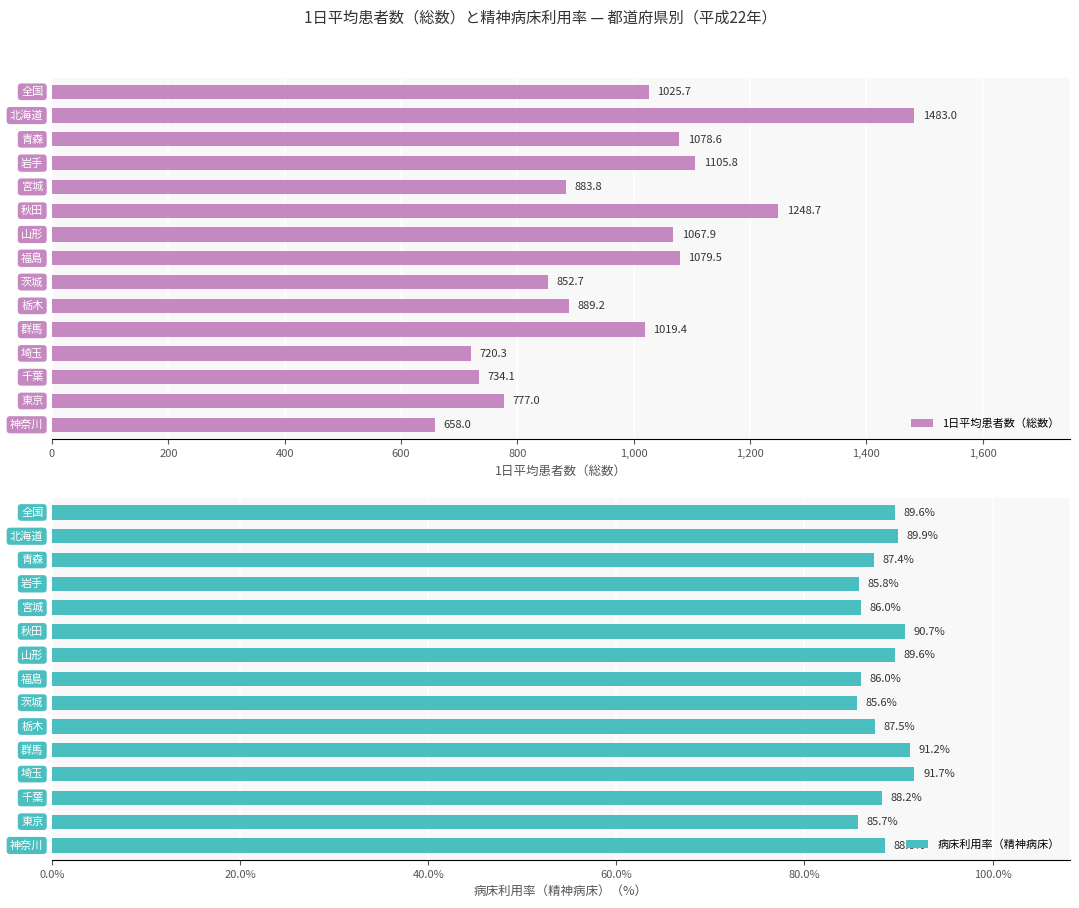

What is the lowest value of the 1日平均患者数（総数） series?

658.0